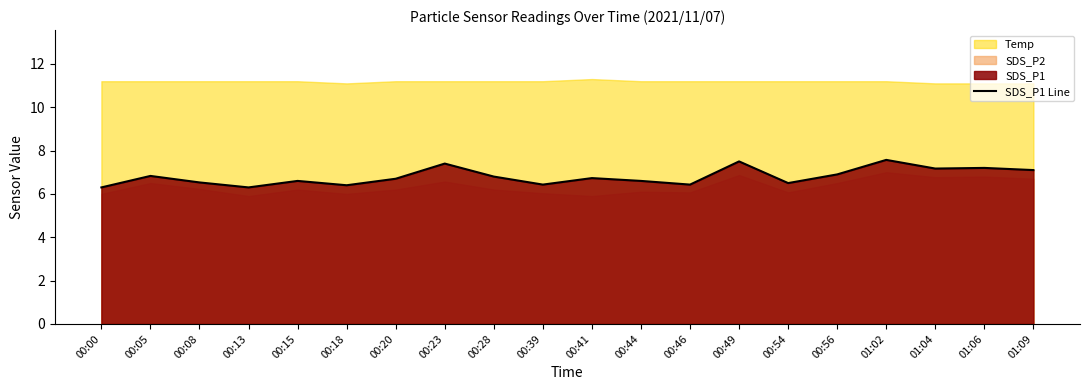

What is the lowest value of the SDS_P1 Line series?

6.3